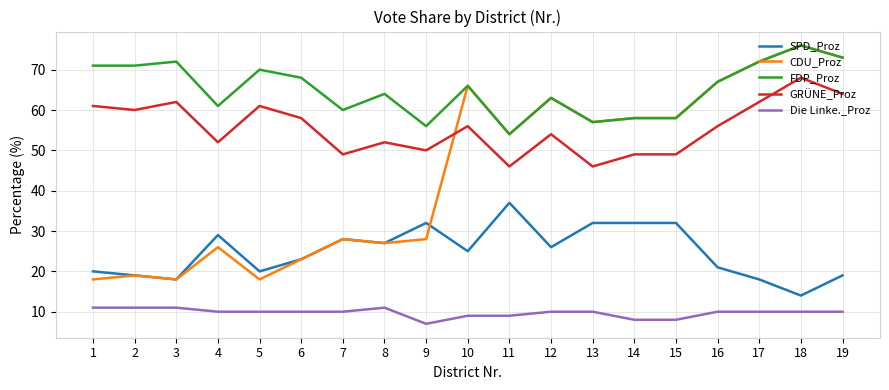

Which category has the lowest value across all series?

9